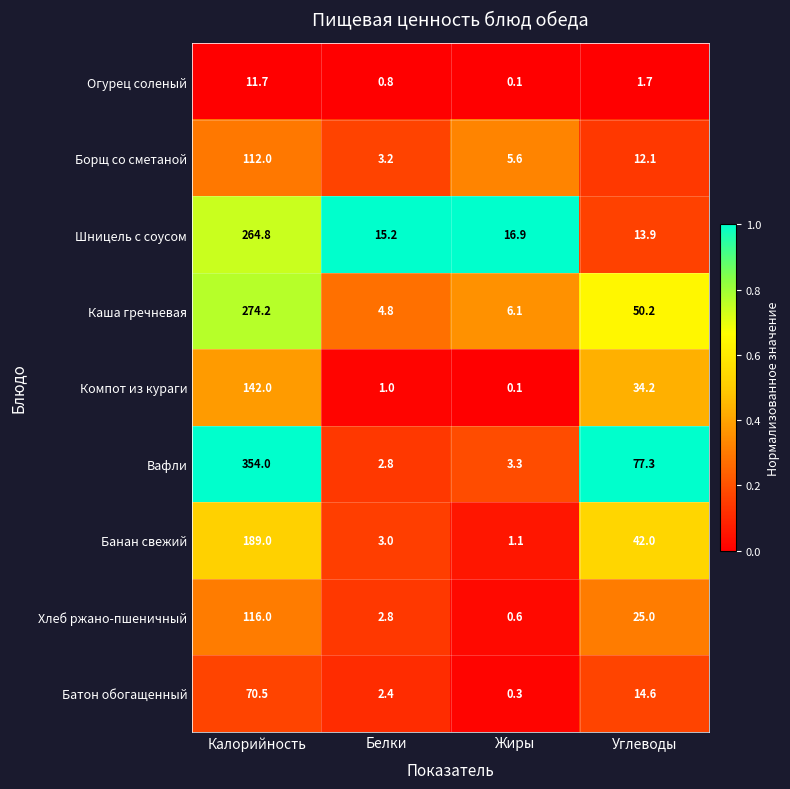

What is the total value across all series at Жиры?

34.1